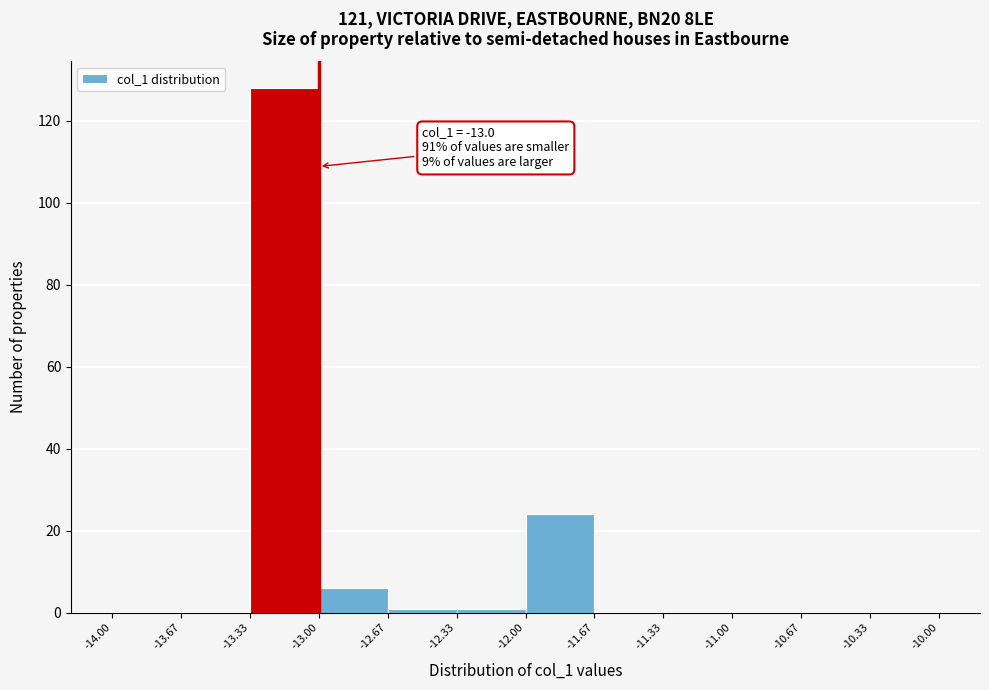

Over which range of the x-axis is the bar tallest?

-13.33 to -13.00